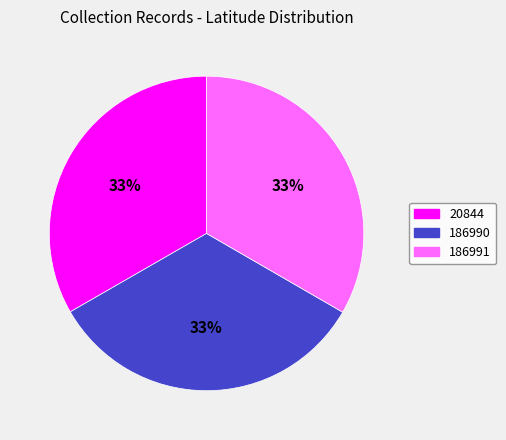

What is the ratio of the value at 20844 to the value at 186991?

1.0